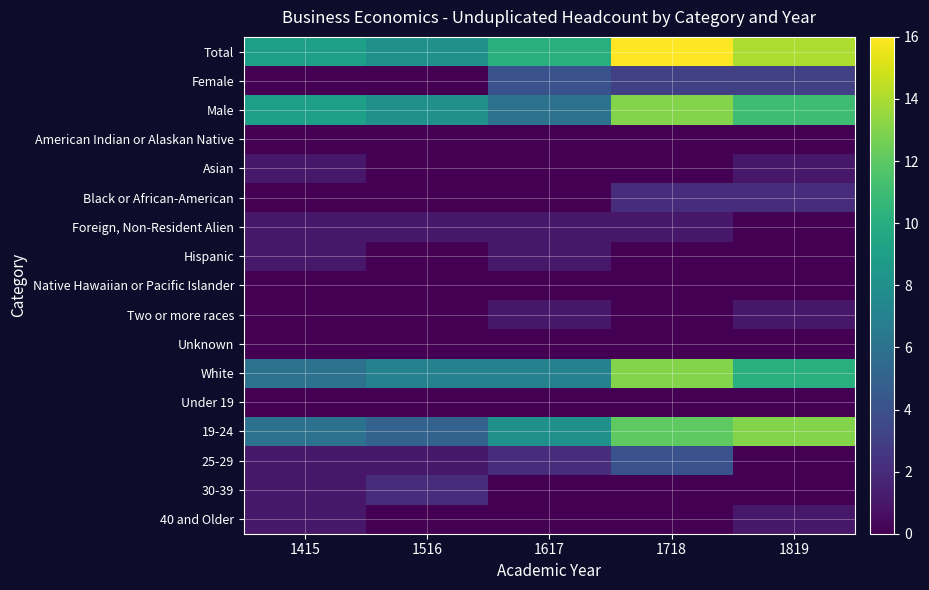

Which label corresponds to the largest value in the chart?

1718